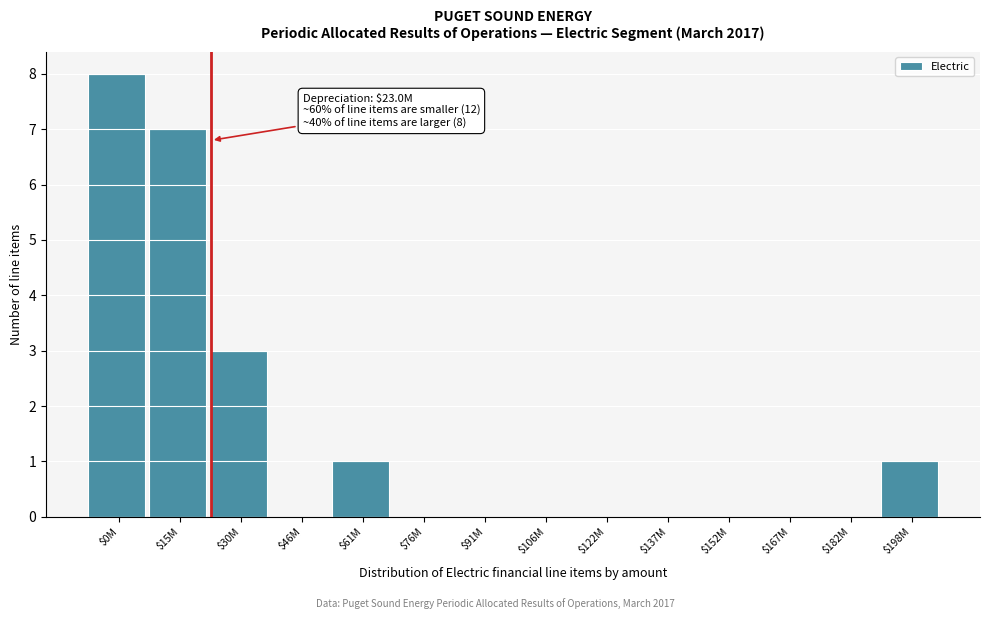

At which label is the value closest to 4?

$30M